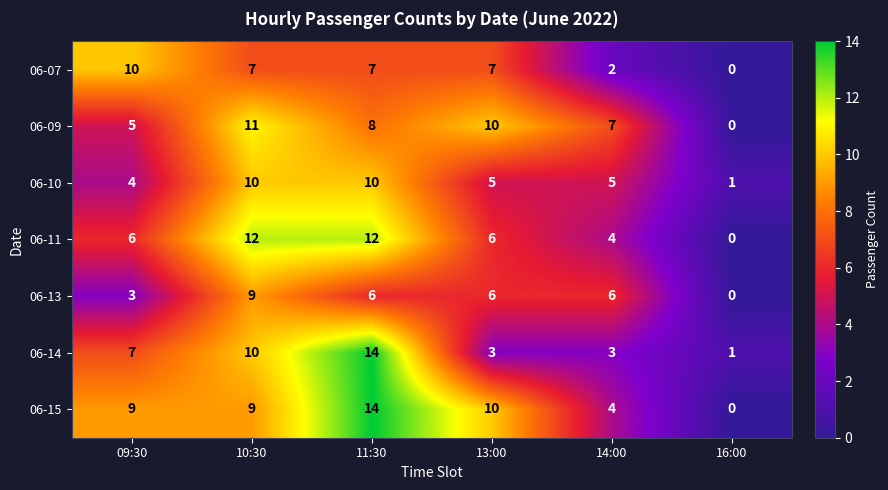

What is the sum of the 06-07 values at 09:30 and 14:00?

12